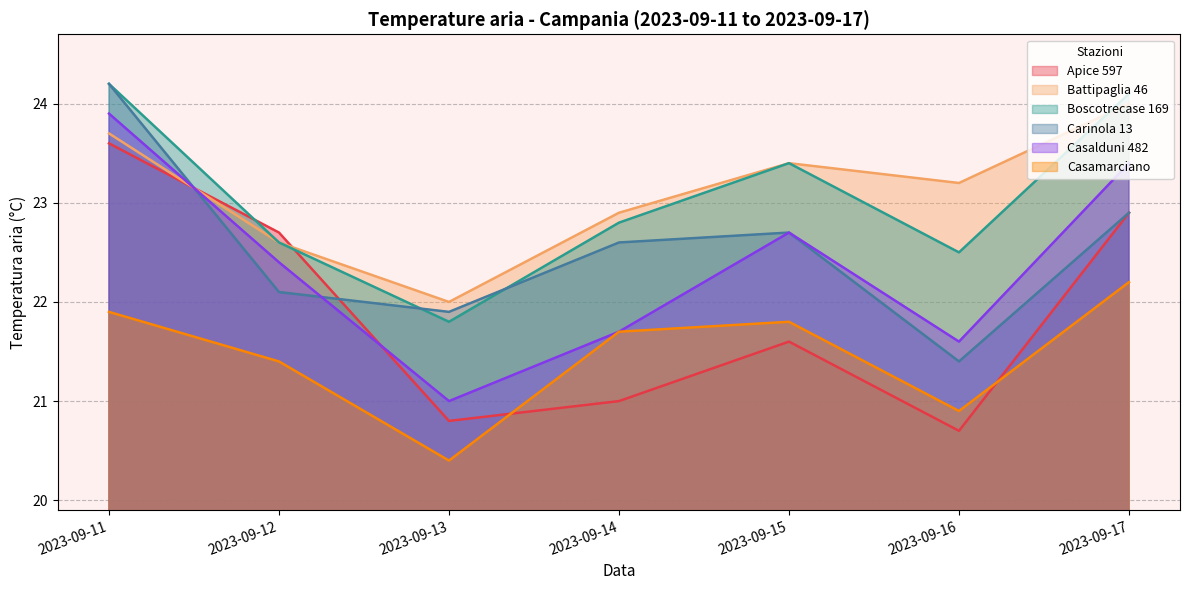

True or false: Boscotrecase 169 and Carinola 13 intersect in this chart.

True